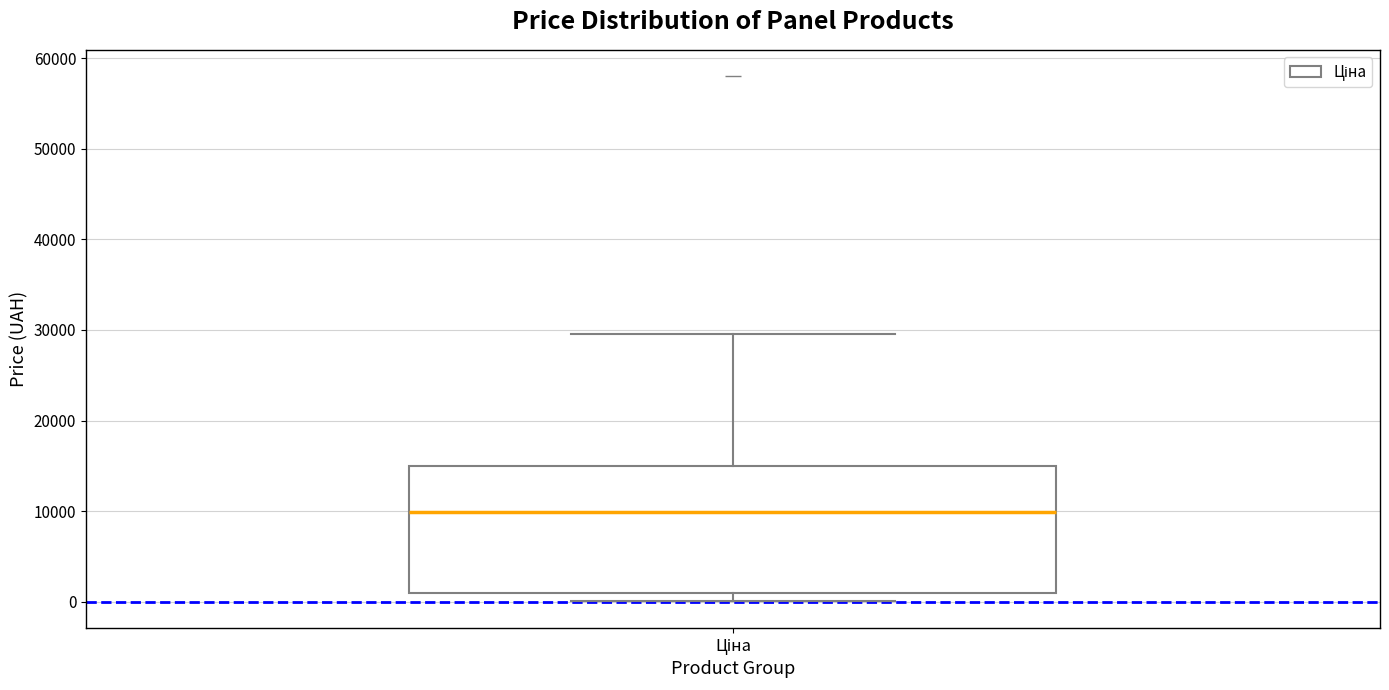

Where does the median line of the box for Ціна sit on the y-axis? The values are not printed on the chart, so give them approximately, as read against the axis.

10000